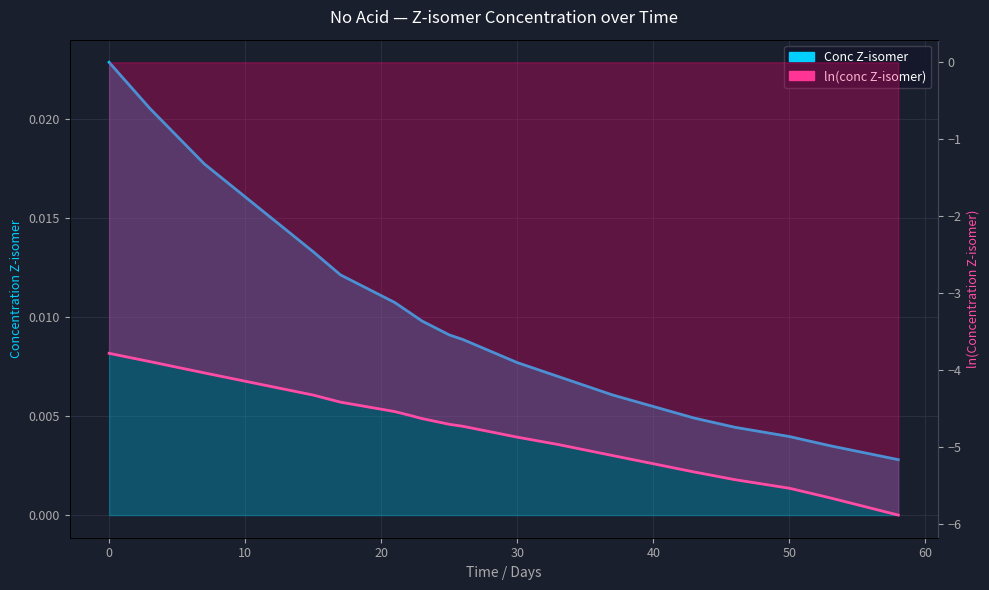

Which series changed the most between 22 and 26?

ln(conc Z-isomer)